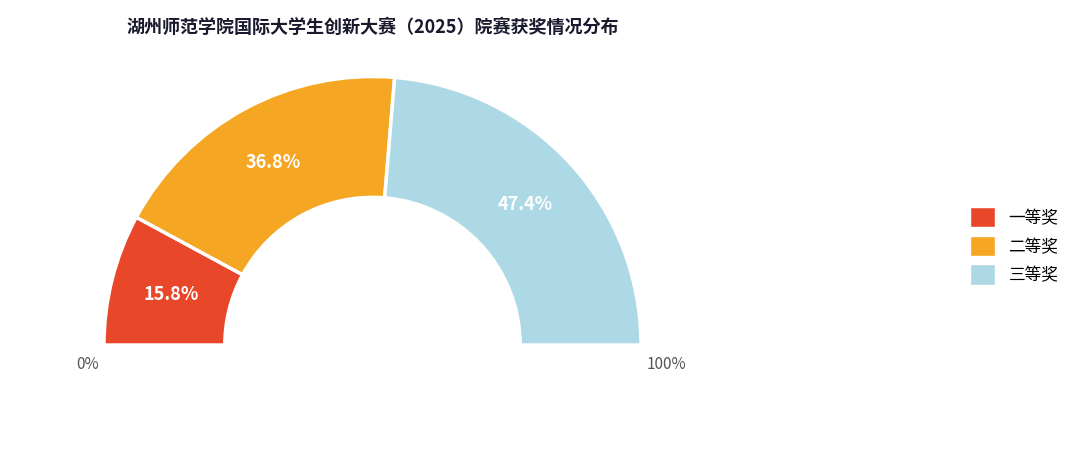

To the nearest percent, what is the difference between the 三等奖 and 一等奖 slice percentages?

32%